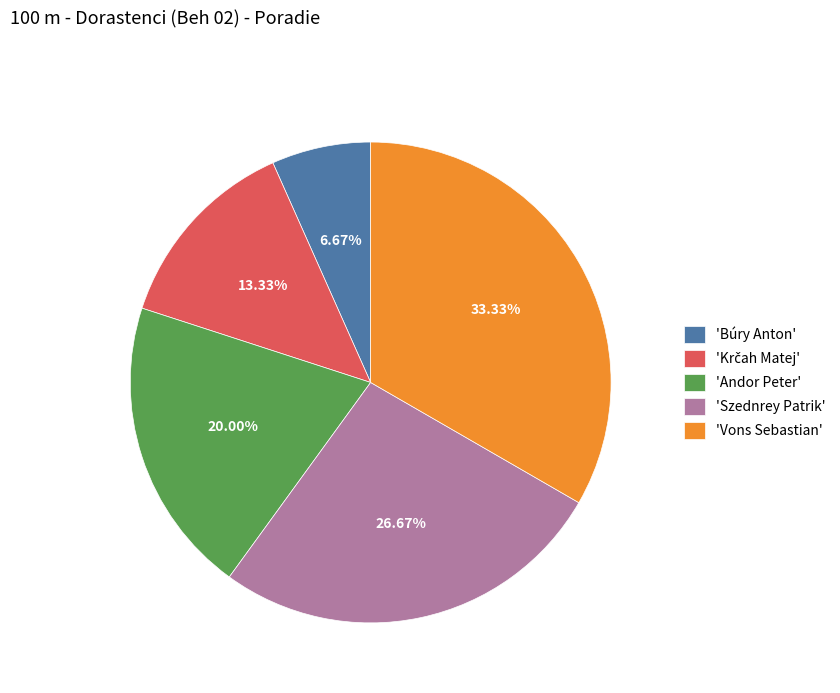

Combined, do 'Vons Sebastian' and 'Szednrey Patrik' account for over 50%?

Yes